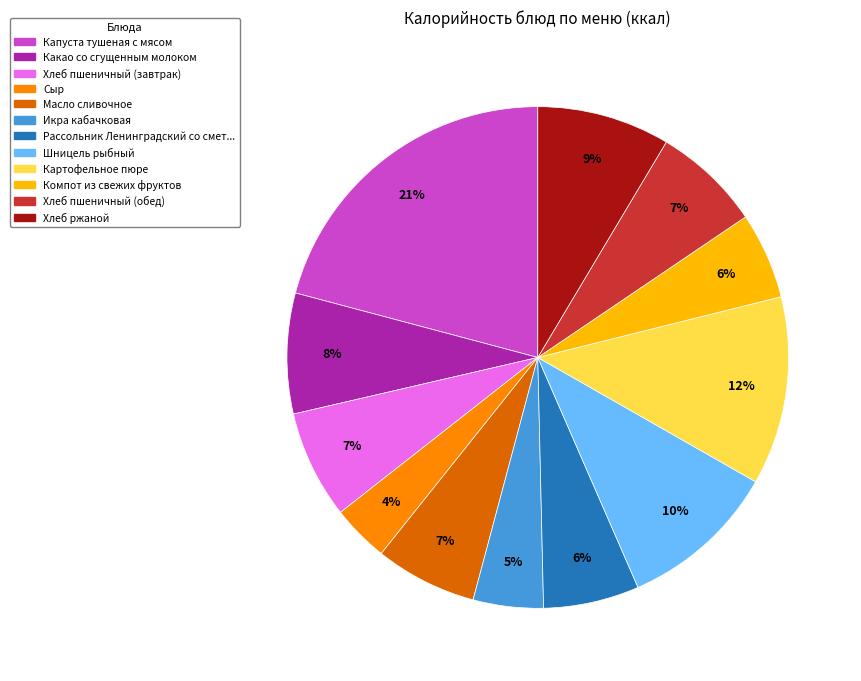

To the nearest percent, what is the average slice percentage?

8%